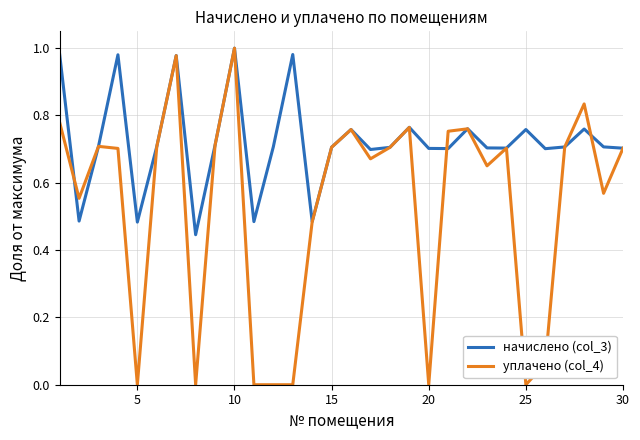

Which series has the largest total across all categories?

начислено (col_3)